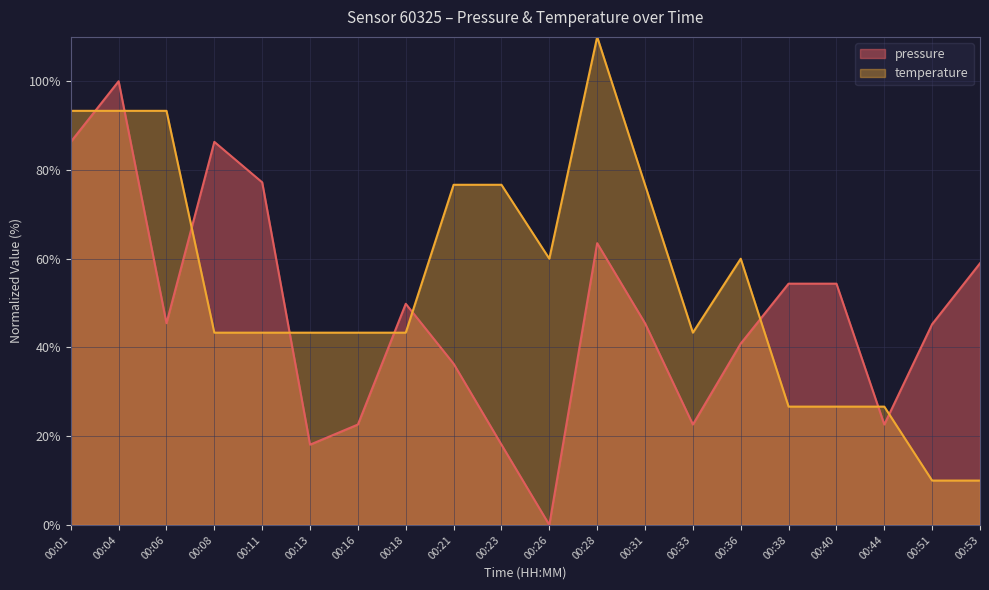

Is the value of temperature at 00:44 greater than the value of pressure at 00:36?

No